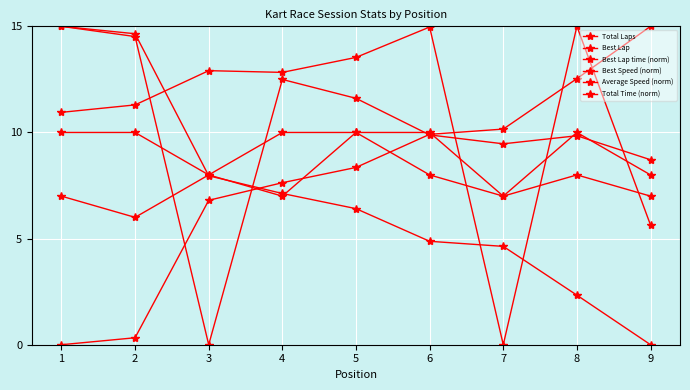

At which label does Average Speed (norm) first exceed 9?

1